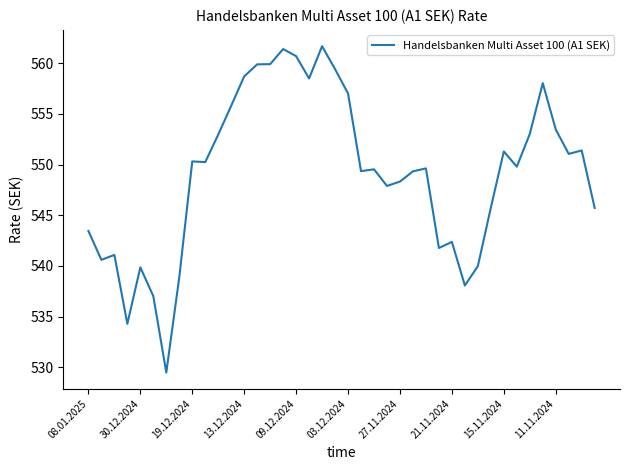

True or false: there are more than 2 points higher than both neighbors.

True